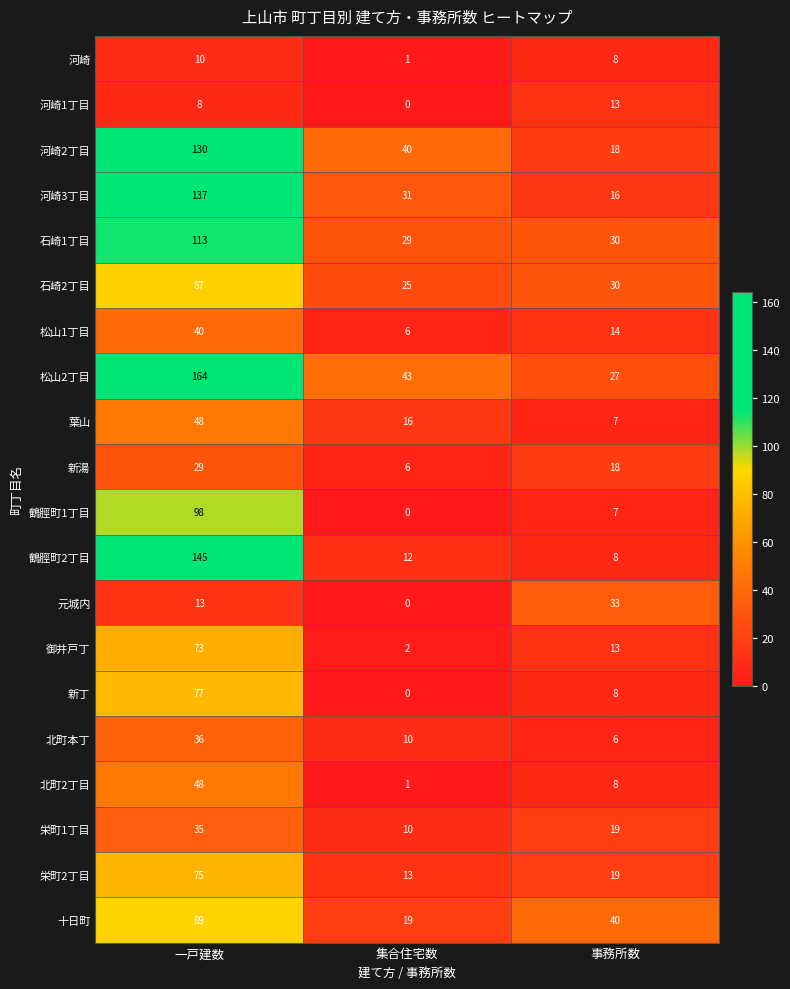

How many categories are shown in the chart?

3